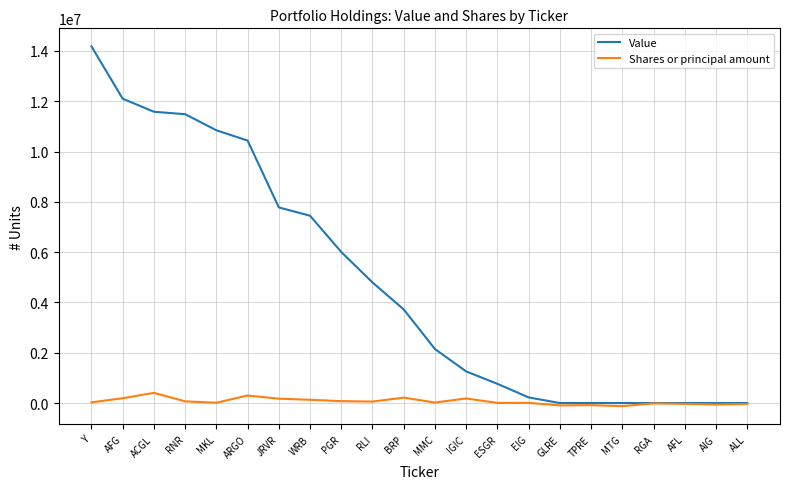

What is the maximum value for Value?

14185000